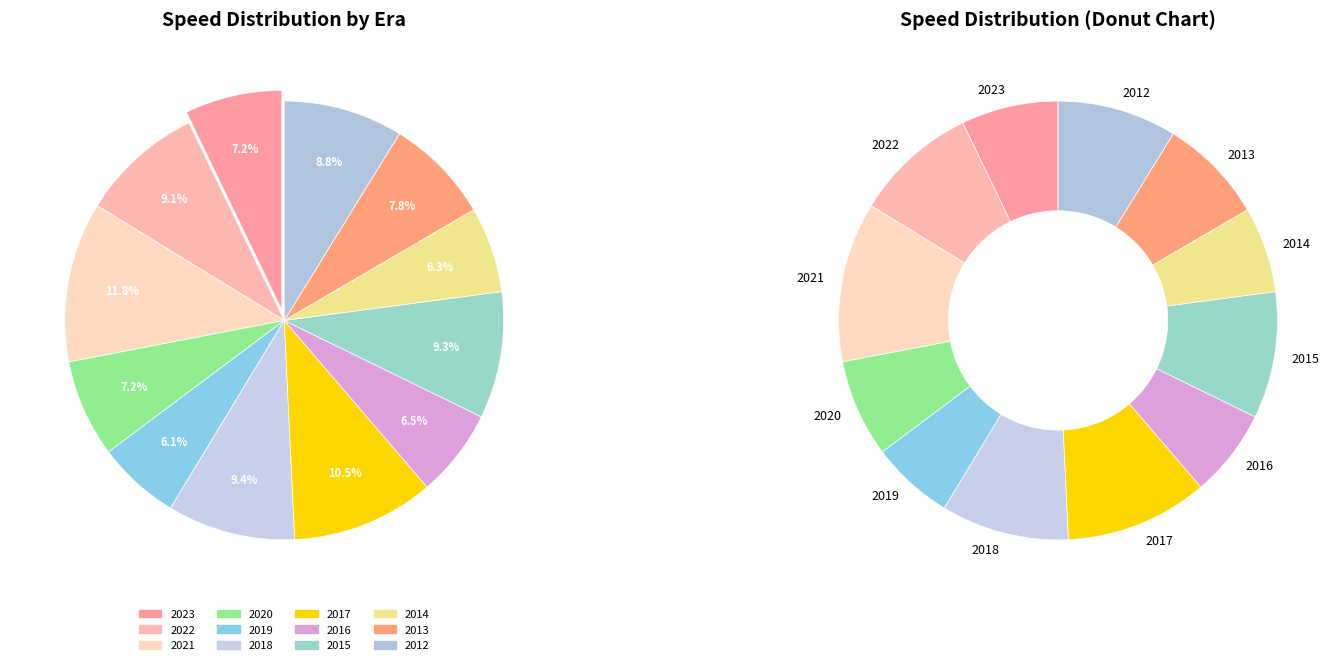

The 2020 slice represents 2% of the pie. True or false?

False